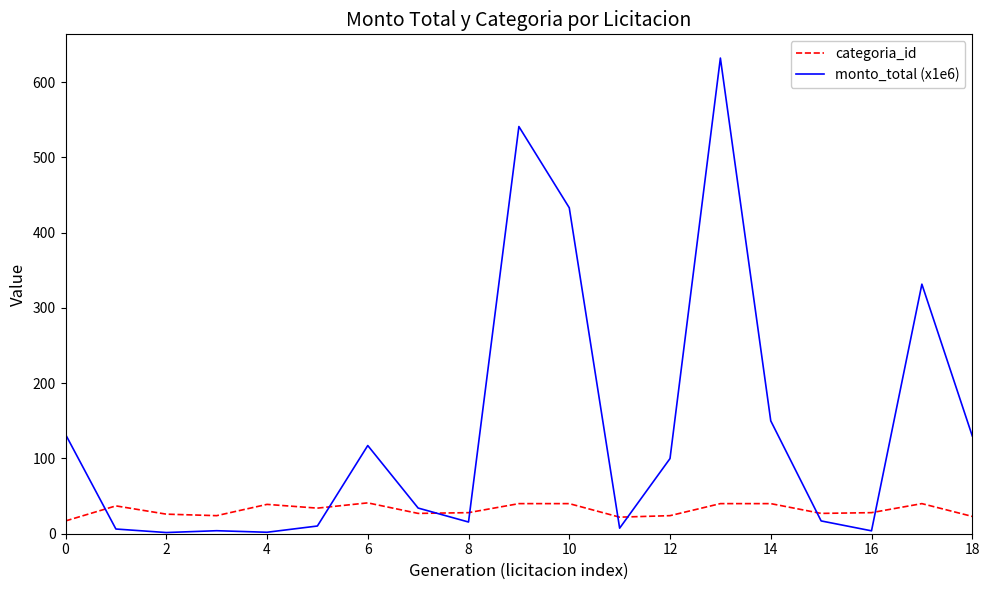

After their last crossing, which series has the higher values: categoria_id or monto_total (x1e6)?

monto_total (x1e6)